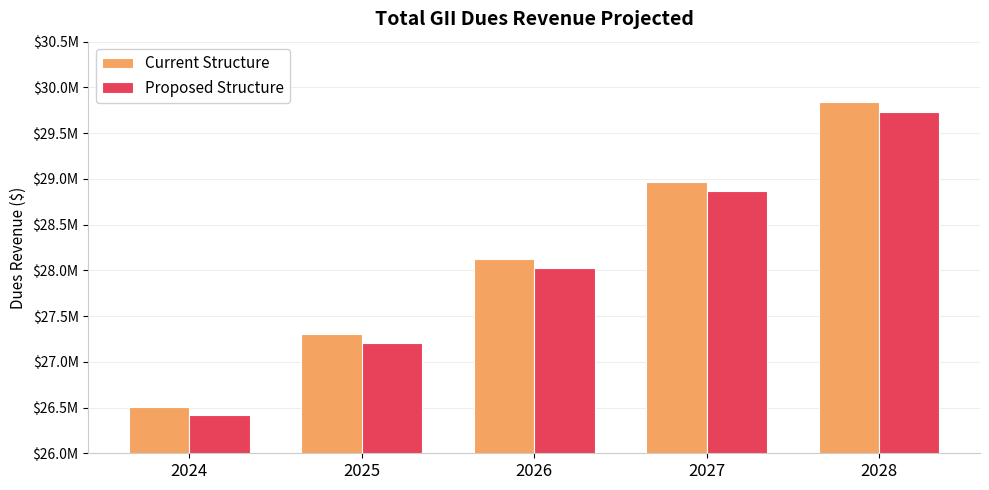

What is the spread (max minus min) of values at 2028?

108499.1